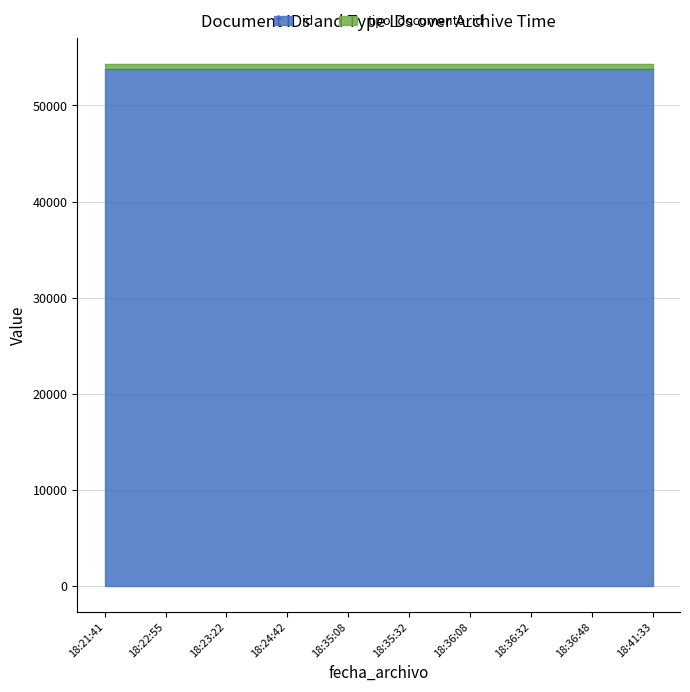

Which has a higher value, 18:23:22 or 18:36:32?

18:36:32